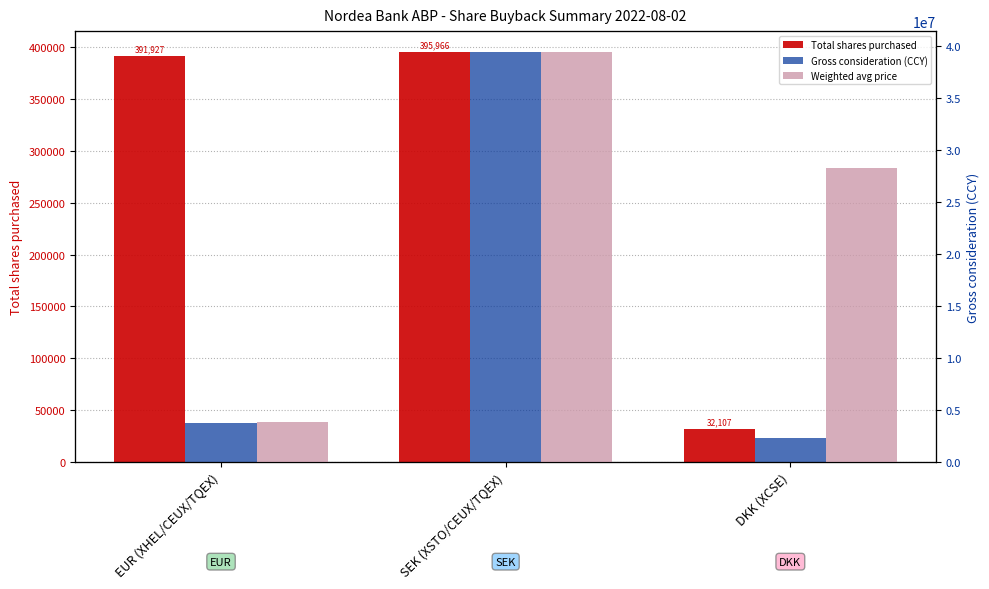

At which label is Gross consideration (CCY) closest to 20858059?

EUR (XHEL/CEUX/TQEX)